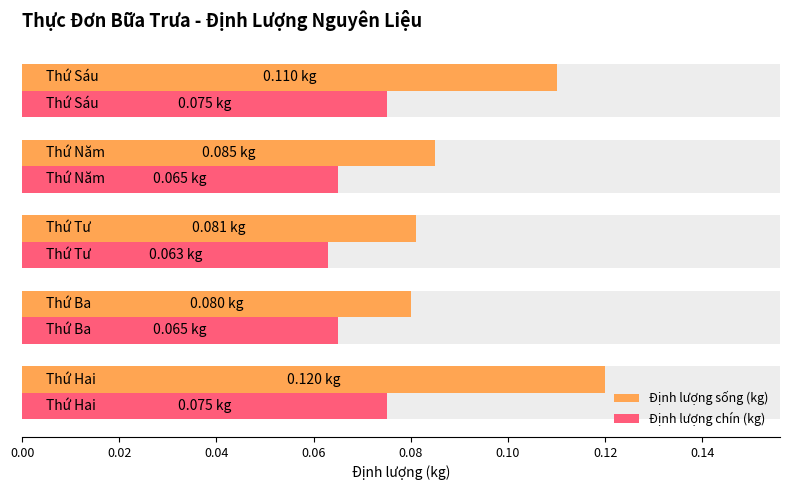

Reading left to right, extract all data points from this chart.

Định lượng sống (kg): 0.1	0.1	0.1	0.1	0.1
Định lượng chín (kg): 0.1	0.1	0.1	0.1	0.1